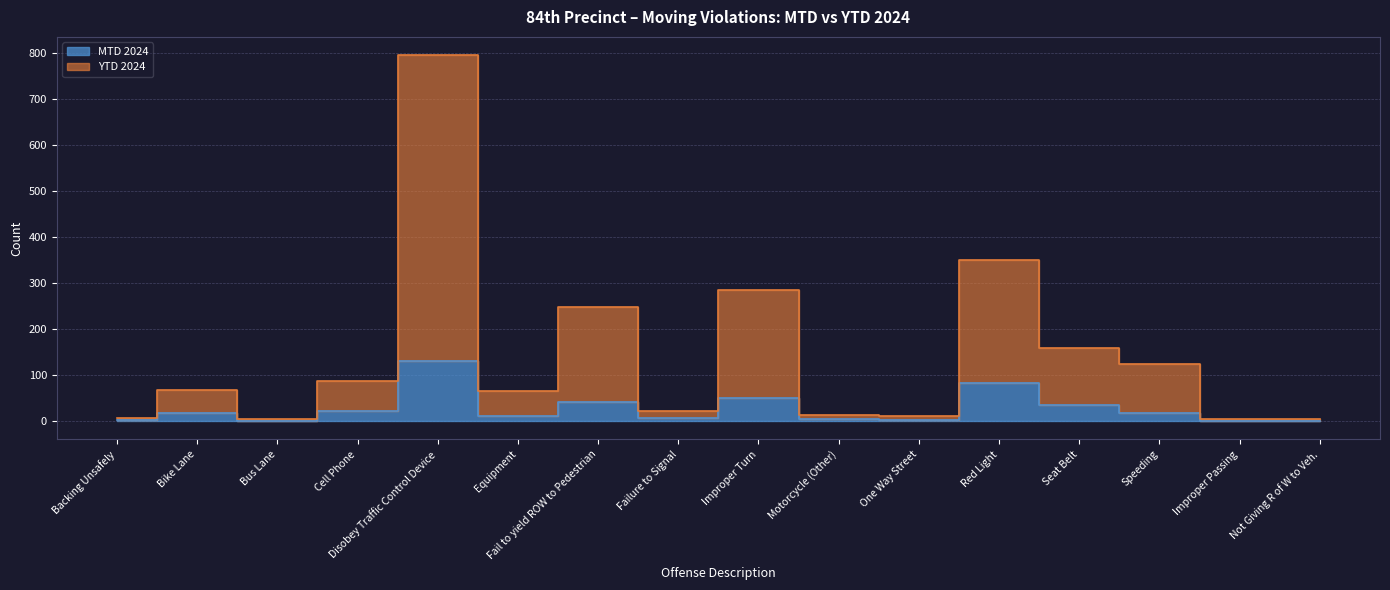

The MTD 2024 series shows 54 at Fail to yield ROW to Pedestrian. True or false?

False